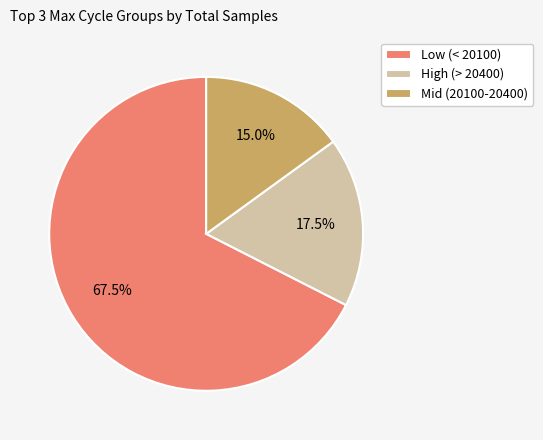

Combined, what portion of the pie is Low (< 20100) and High (> 20400)?

85.0%